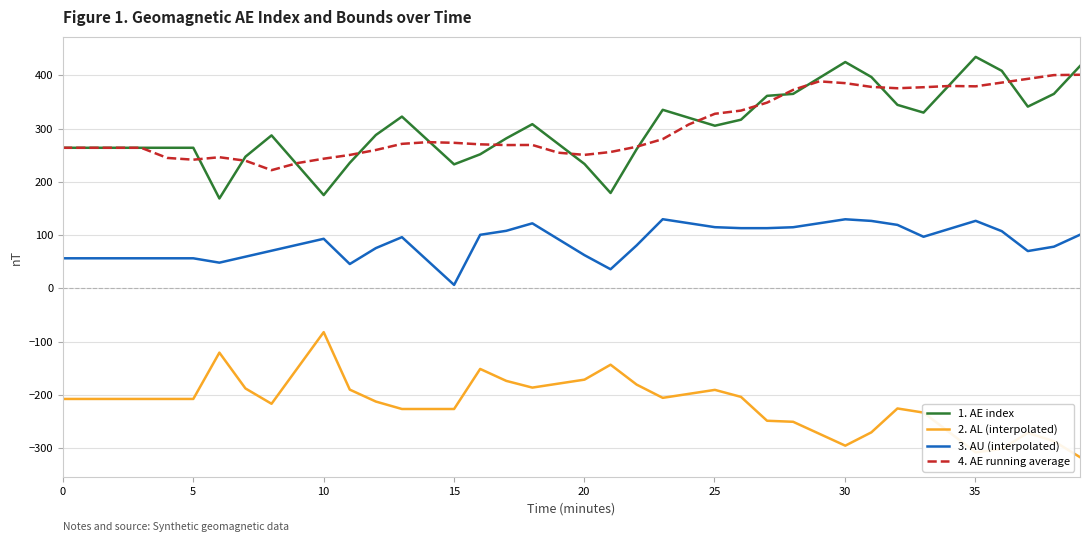

What are all the series names shown in the legend?

1. AE index, 2. AL (interpolated), 3. AU (interpolated), 4. AE running average